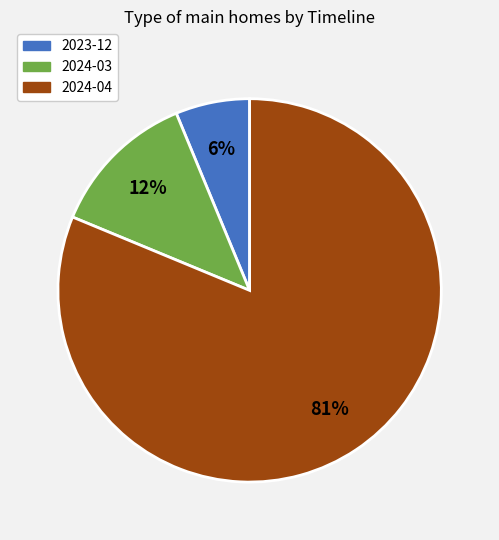

Is there any slice that represents more than half of the pie?

Yes